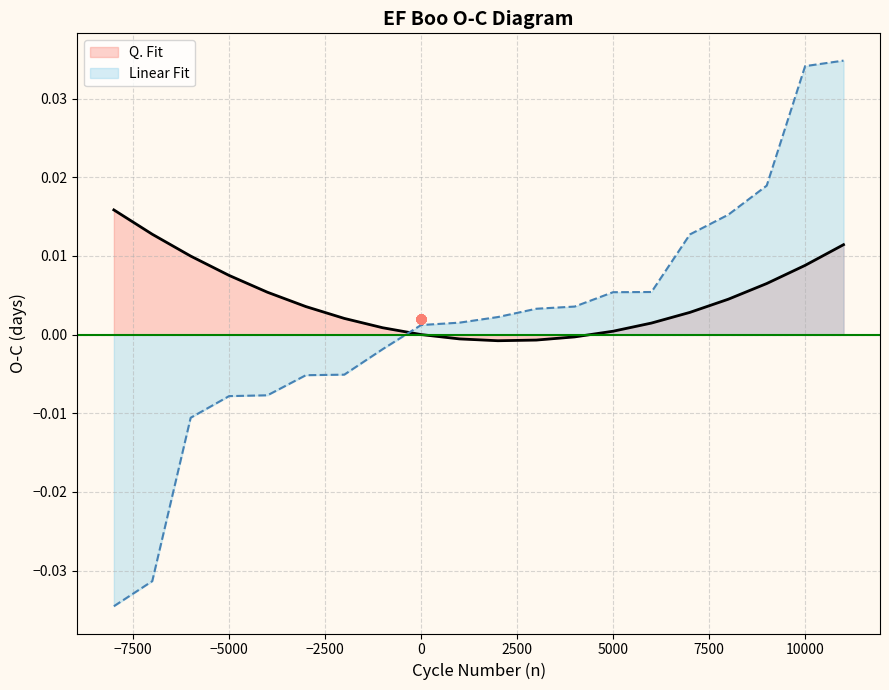

Which series ends up on top after the final intersection of Linear Fit and Q. Fit?

Linear Fit